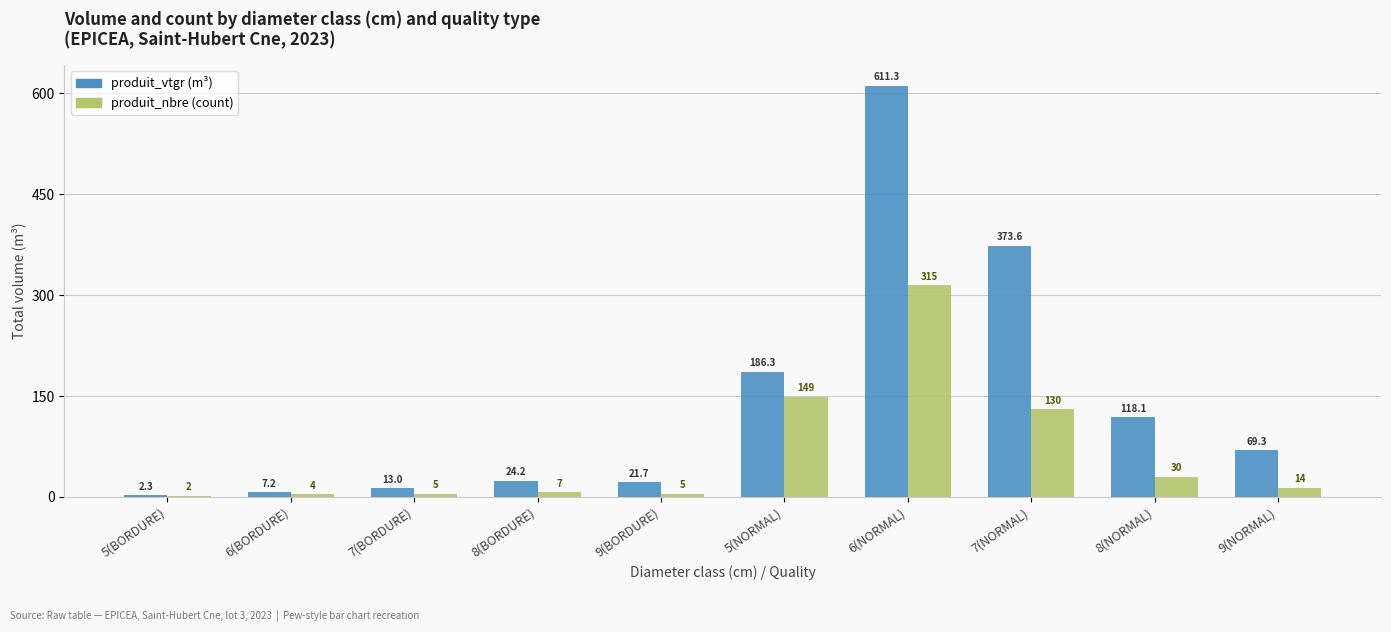

At which category is the sum across all series the highest?

6(NORMAL)